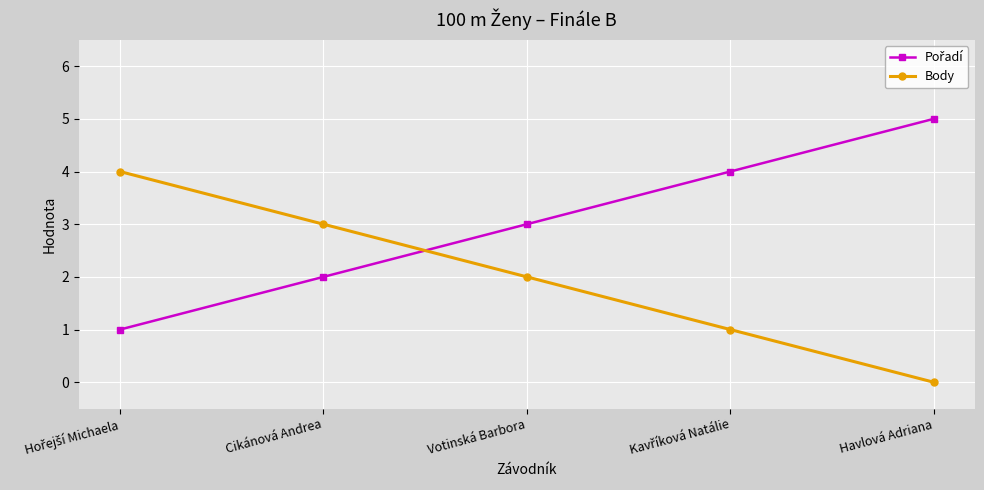

What is the difference between the Body values at Cikánová Andrea and Havlová Adriana?

3